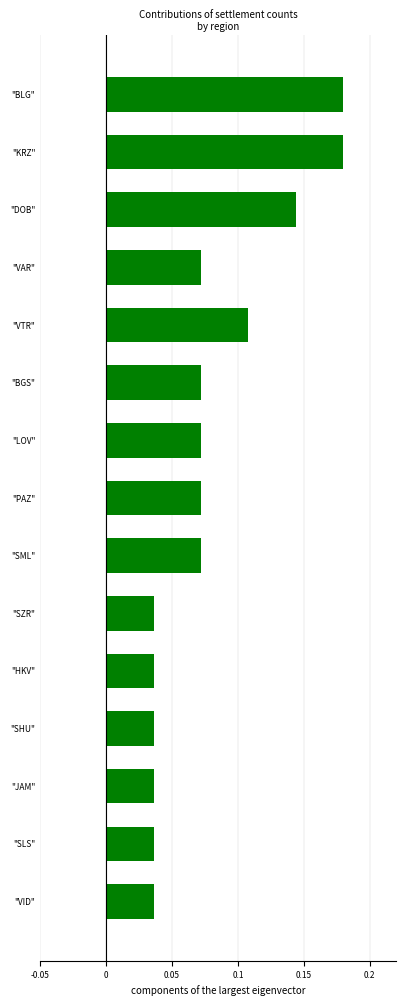

The chart shows a value of 0.1 at "HKV". True or false?

False